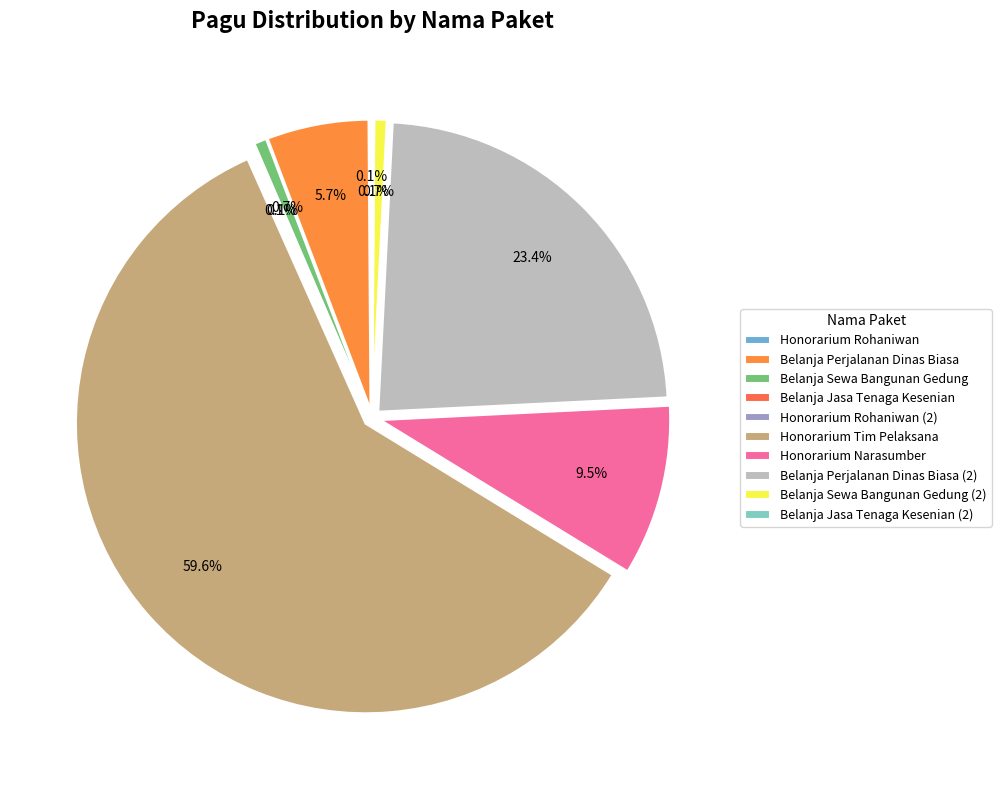

What is the change in value from Belanja Perjalanan Dinas Biasa to Honorarium Narasumber?

+14100000